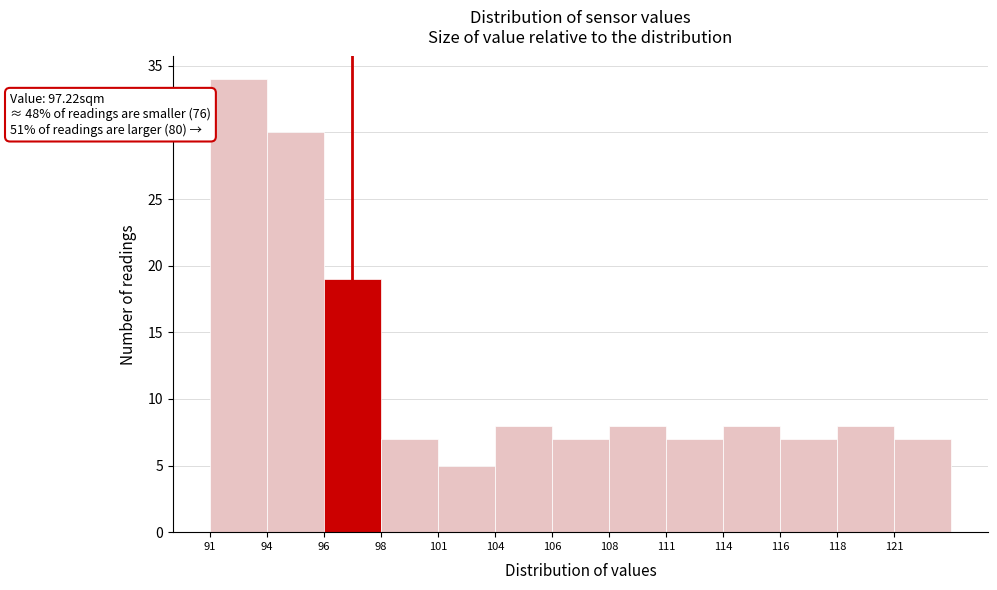

Reading left to right, what are all the values shown in this chart?

34	30	19	7	5	8	7	8	7	8	7	8	7